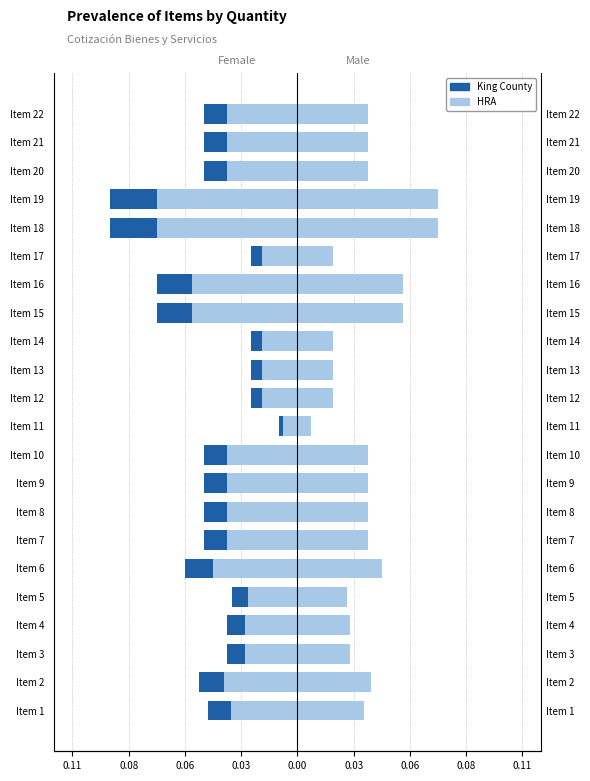

Which series has the largest total across all categories?

HRA